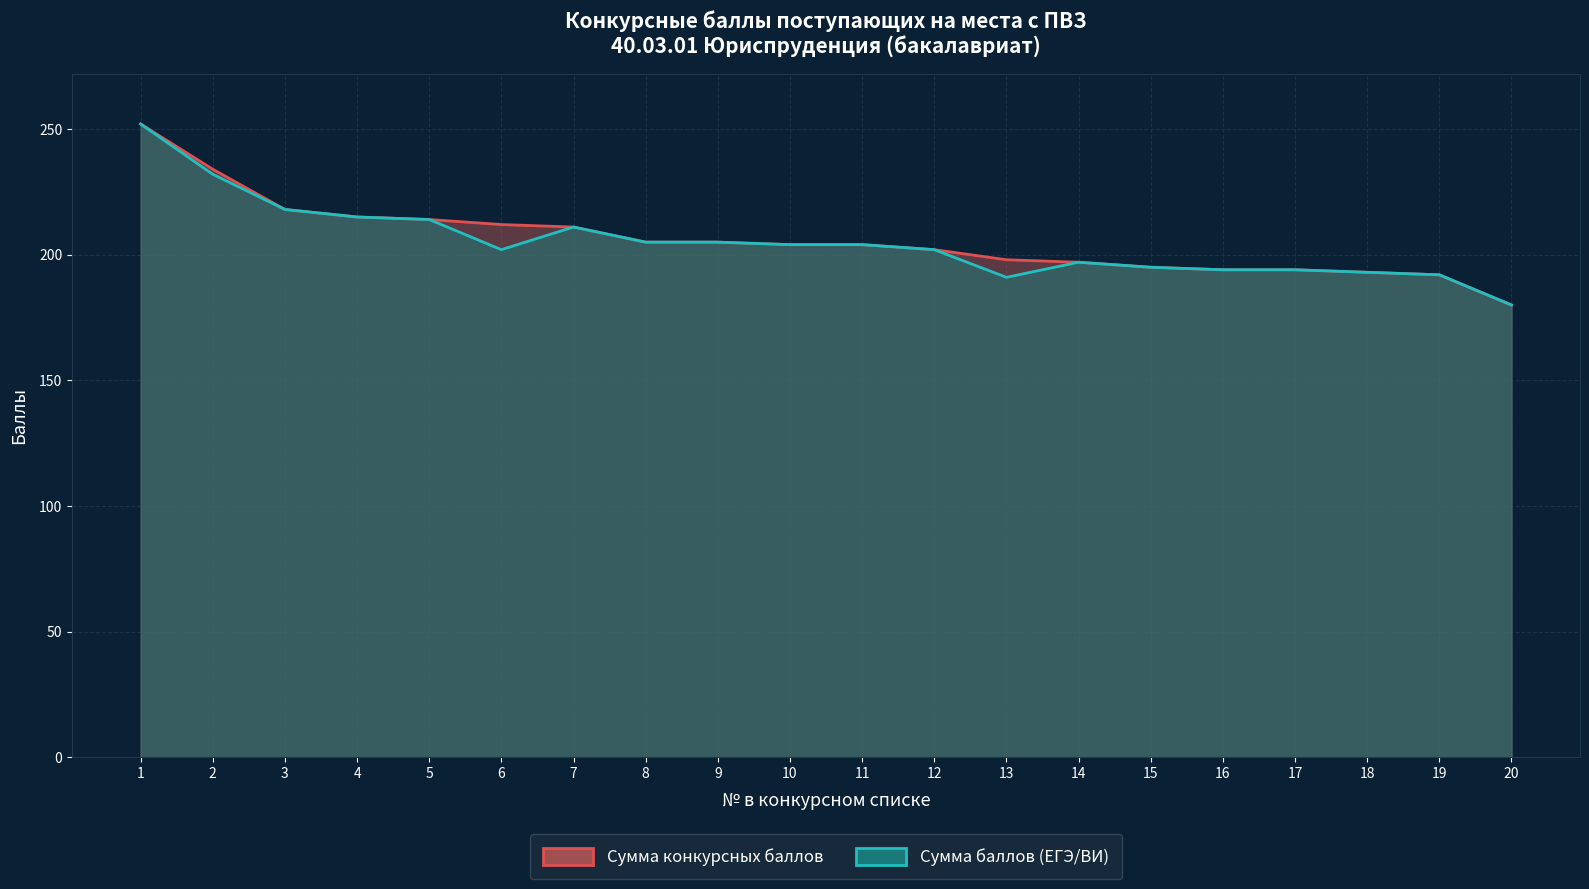

What is the difference between the maximum and minimum values in the Сумма конкурсных баллов series?

72